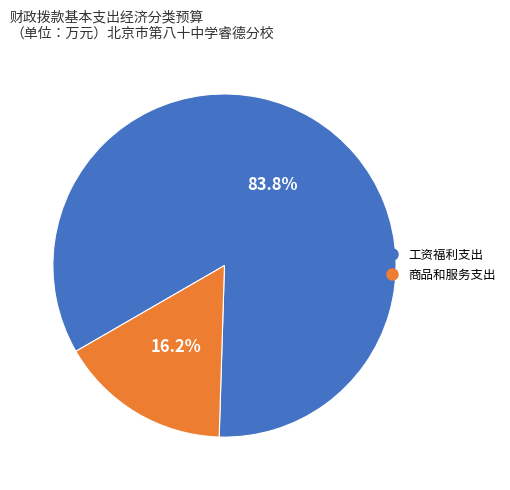

The 工资福利支出 slice represents 84% of the pie. True or false?

True